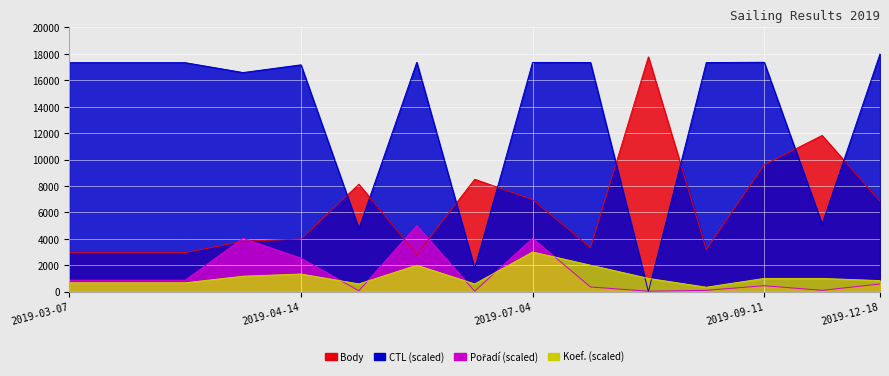

Which series ends up on top after the final intersection of Body and CTL?

CTL